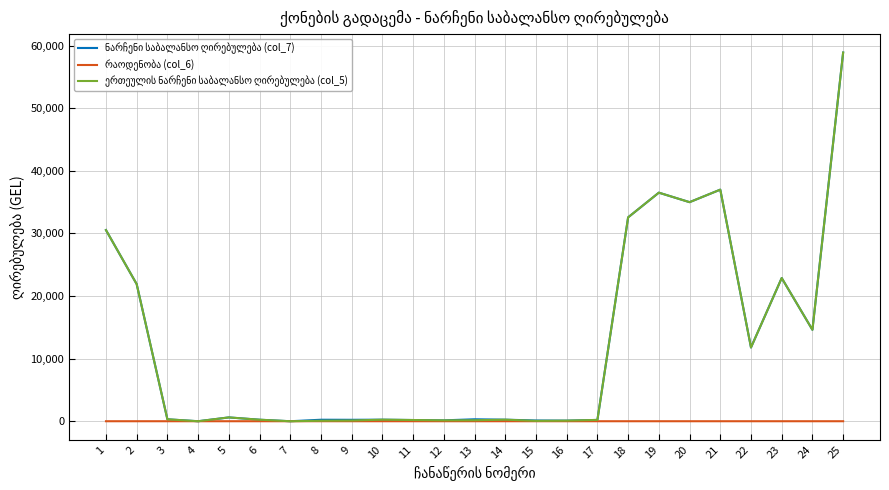

What is the maximum value shown in the chart?

58903.4